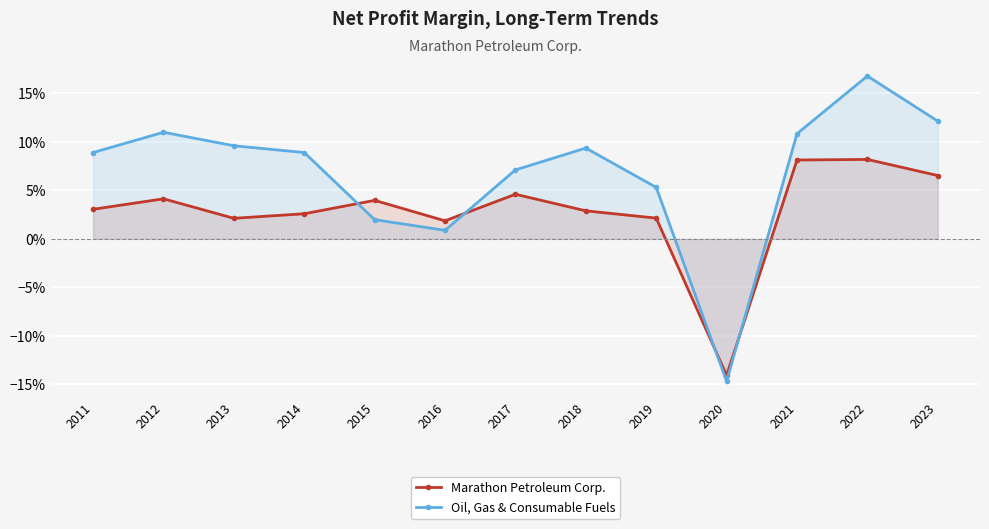

Which label corresponds to the smallest value in the chart?

2020